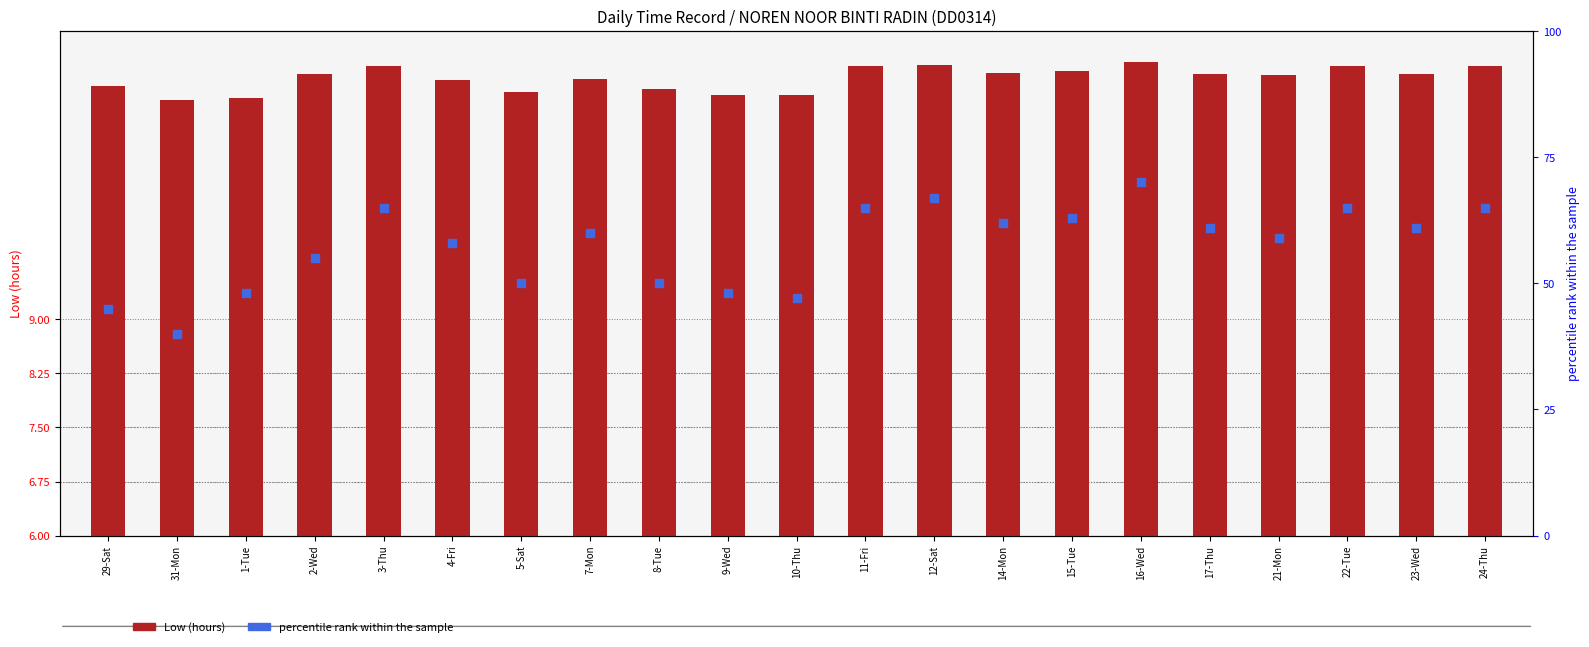

What is the total value across all series at 9-Wed?

60.1